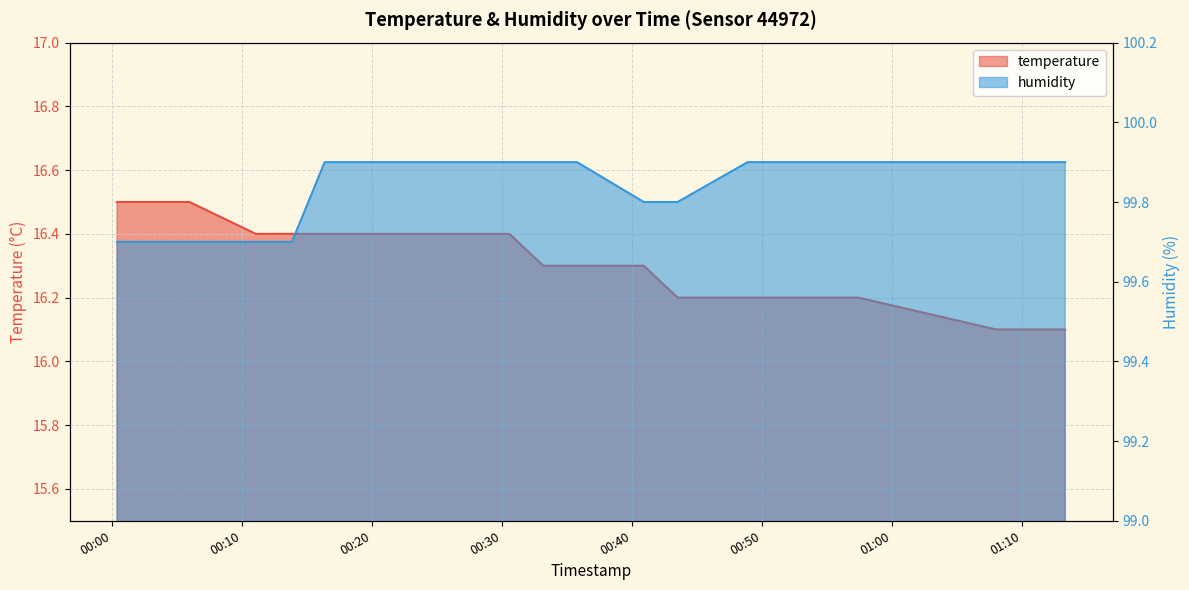

What position from the right is 2022-09-09T00:03:00?

19